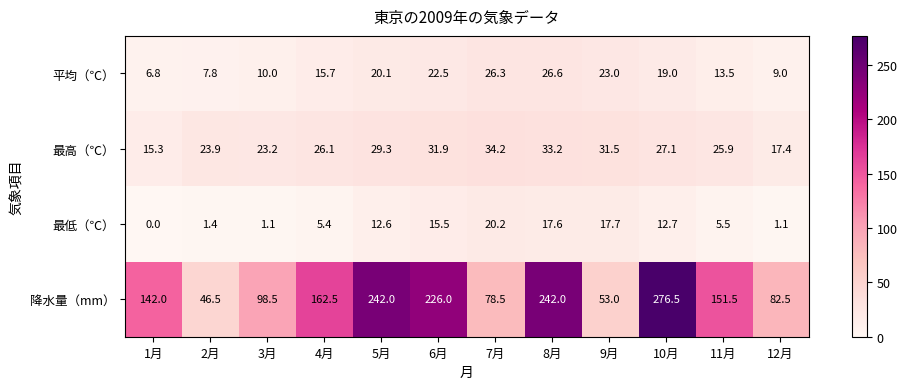

What is the sum of the 平均（℃） values at 1月 and 10月?

25.8